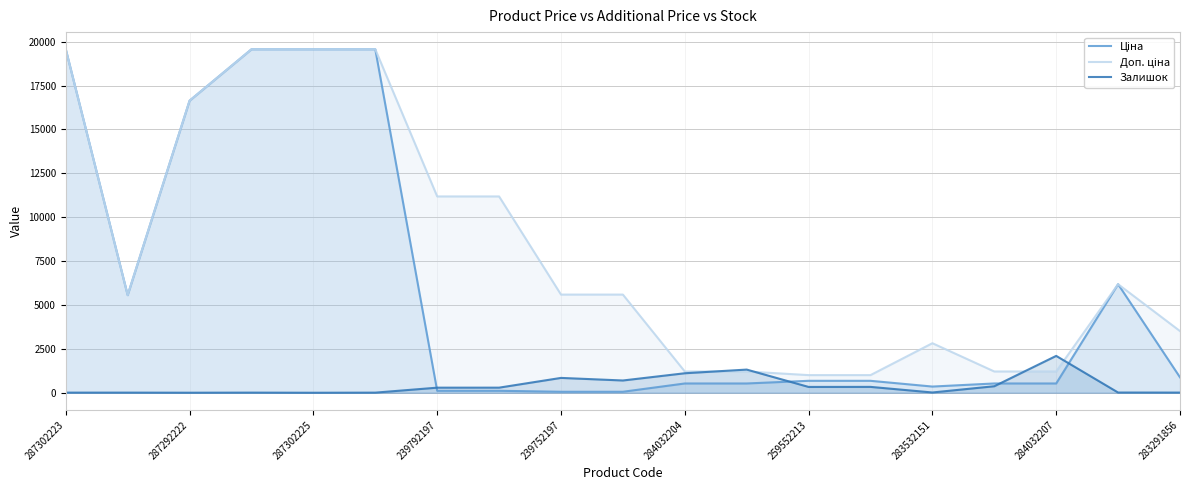

How many interior local valleys does the Залишок series have?

5